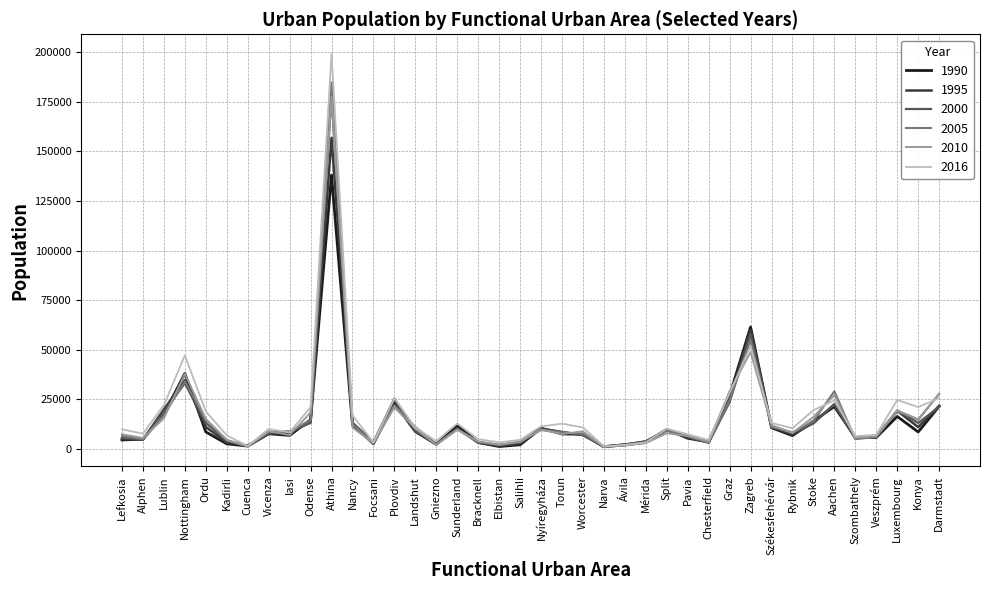

At which category does 2010 reach its first local peak?

Nottingham